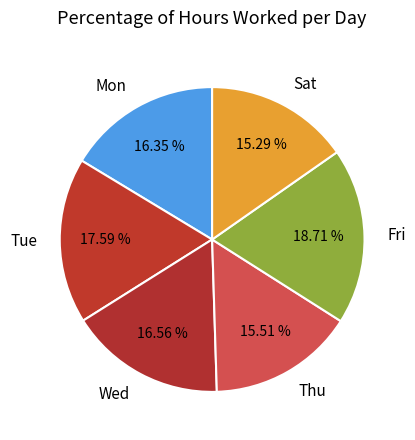

Does Wed represent more than half of the total?

No